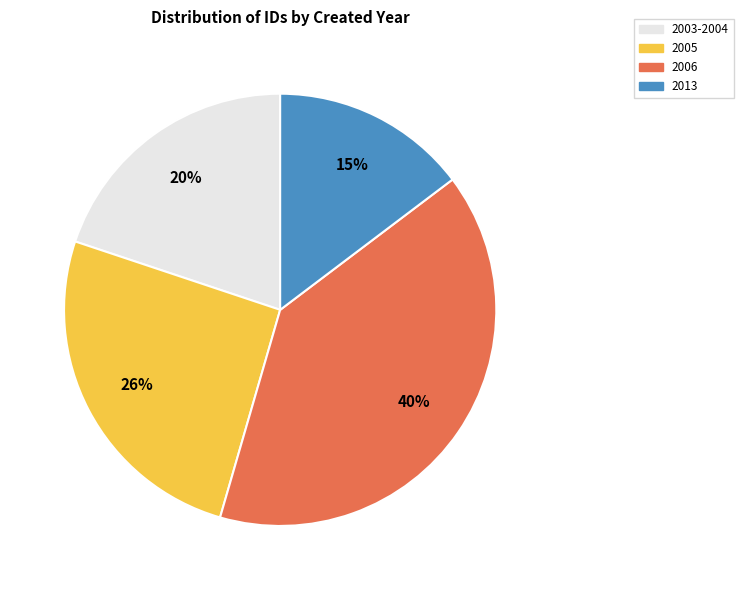

Is there a majority slice in this chart?

No